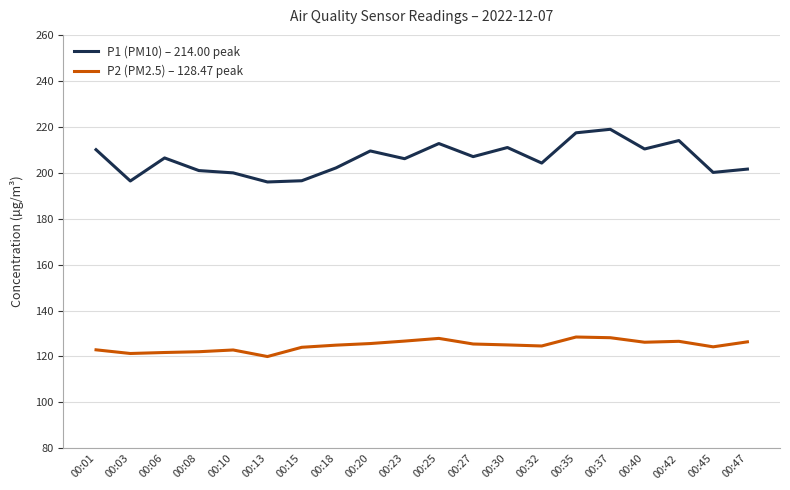

What is the sum of all P2 (PM2.5) – 128.47 peak values?

2495.0